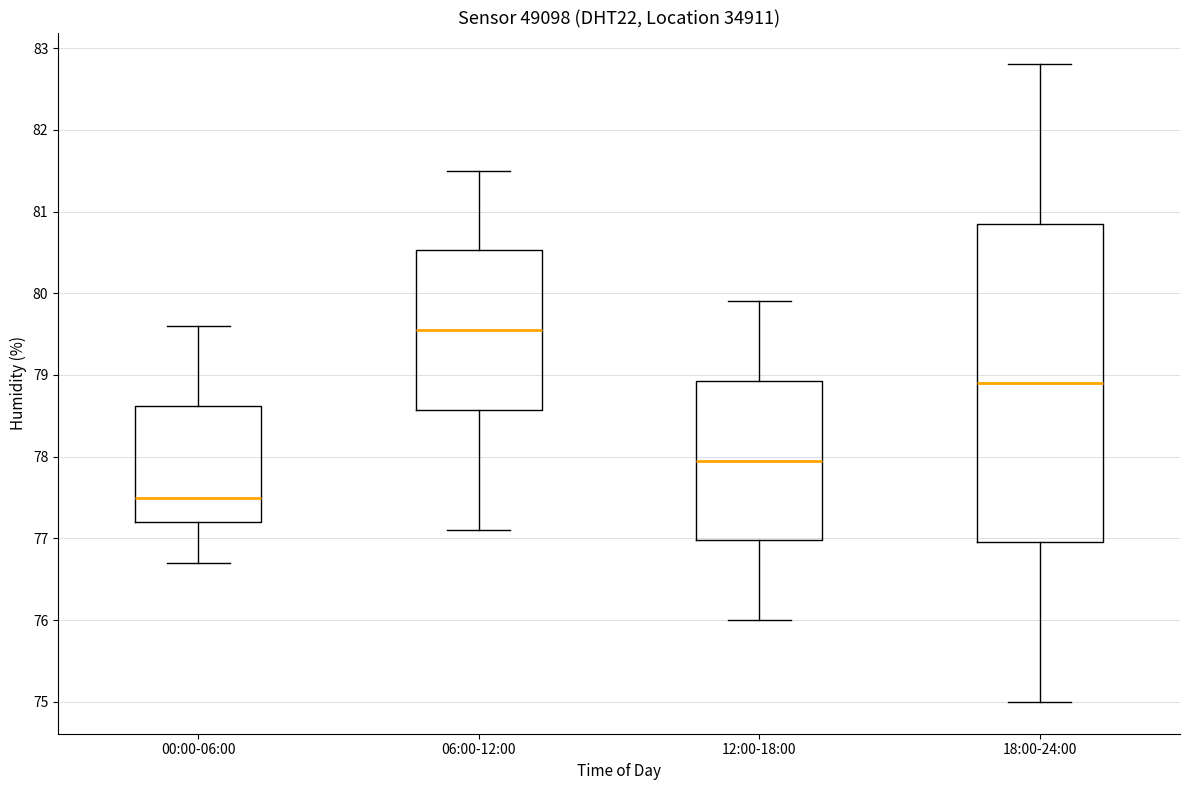

Where is the lower edge of the box for 00:00-06:00 on the y-axis? The values are not printed on the chart, so give them approximately, as read against the axis.

77.2